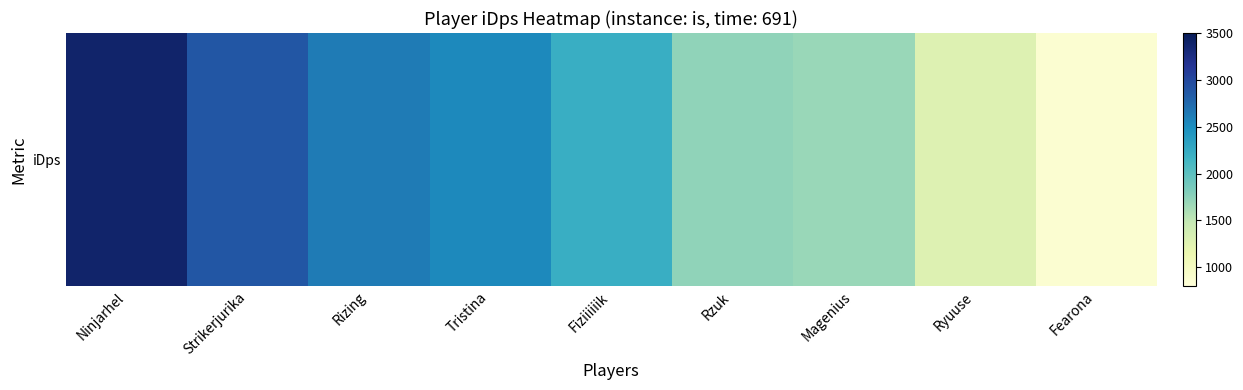

The value at Magenius is 564.5. True or false?

False